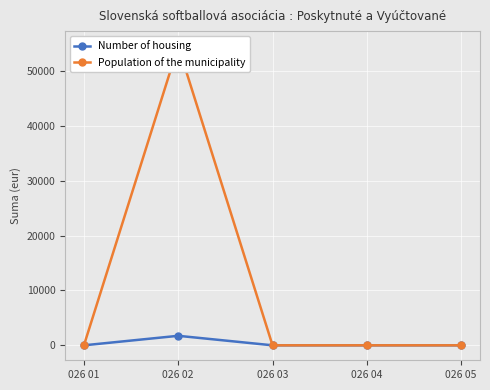

How many lines are shown in the chart?

2